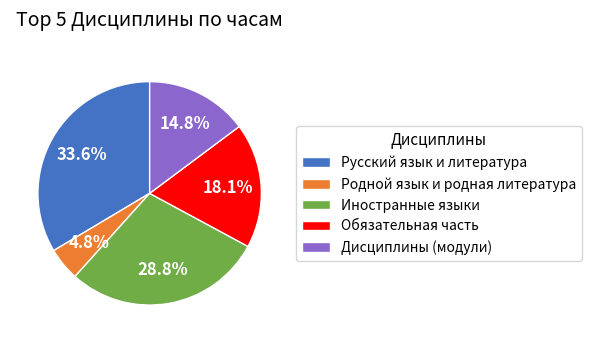

Which slice is the smallest?

Родной язык и родная литература